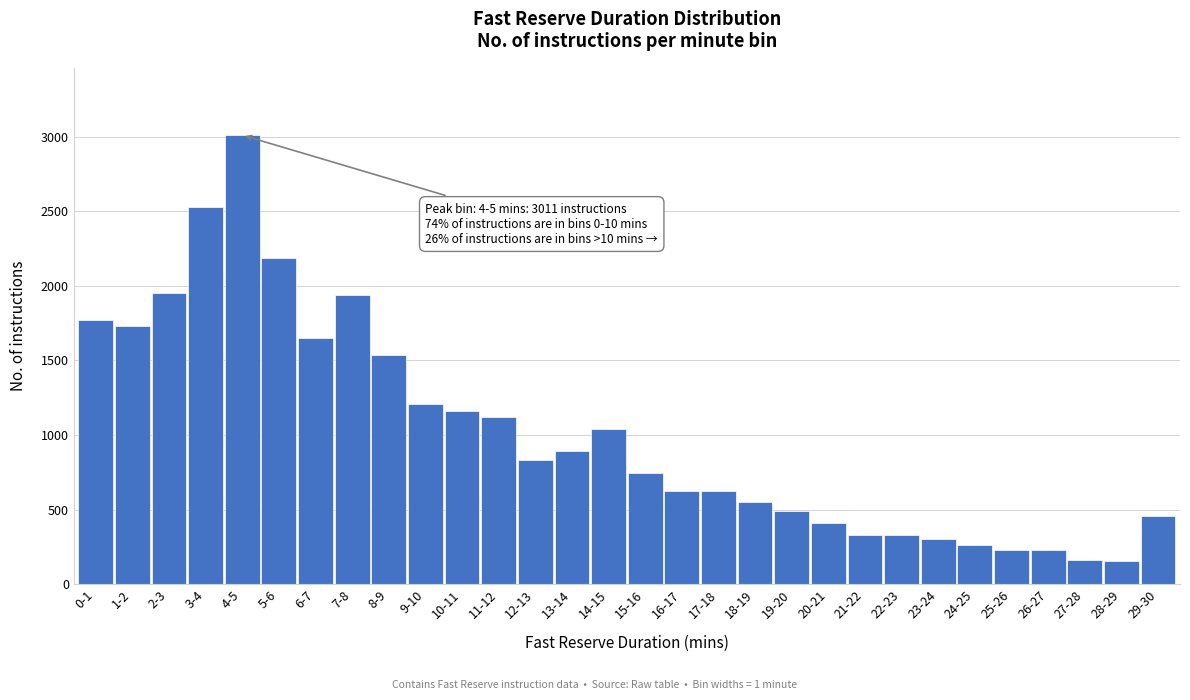

What is the value of the 12th bar from the left?

1118